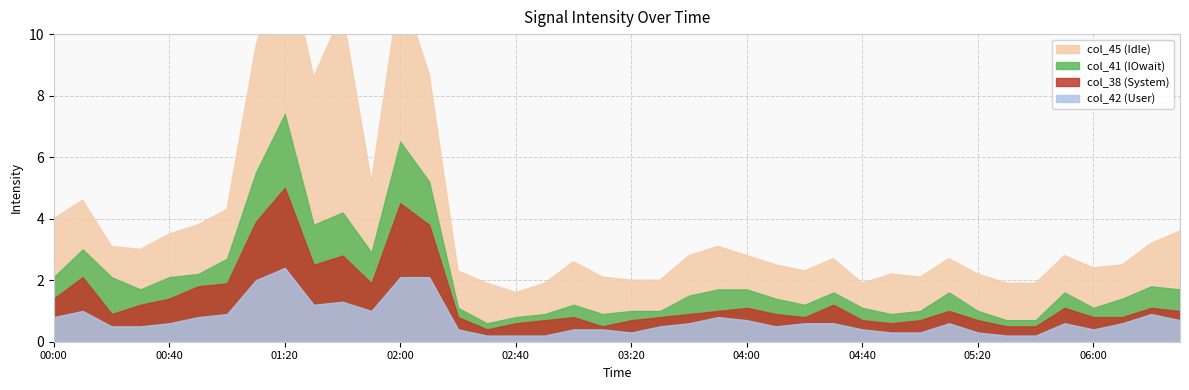

Rank the categories by col_38 value from lowest to highest.

2012/03/06 03:10, 2012/03/06 02:30, 2012/03/06 03:50, 2012/03/06 04:20, 2012/03/06 06:10, 2012/03/06 06:20, 2012/03/06 03:30, 2012/03/06 03:40, 2012/03/06 04:40, 2012/03/06 04:50, 2012/03/06 05:30, 2012/03/06 05:40, 2012/03/06 06:30, 2012/03/06 00:20, 2012/03/06 02:20, 2012/03/06 02:40, 2012/03/06 03:00, 2012/03/06 03:20, 2012/03/06 04:00, 2012/03/06 04:10, 2012/03/06 05:00, 2012/03/06 05:10, 2012/03/06 05:20, 2012/03/06 06:00, 2012/03/06 02:50, 2012/03/06 05:50, 2012/03/06 00:00, 2012/03/06 04:30, 2012/03/06 00:30, 2012/03/06 00:40, 2012/03/06 01:50, 2012/03/06 00:50, 2012/03/06 01:00, 2012/03/06 00:10, 2012/03/06 01:30, 2012/03/06 01:40, 2012/03/06 02:10, 2012/03/06 01:10, 2012/03/06 02:00, 2012/03/06 01:20